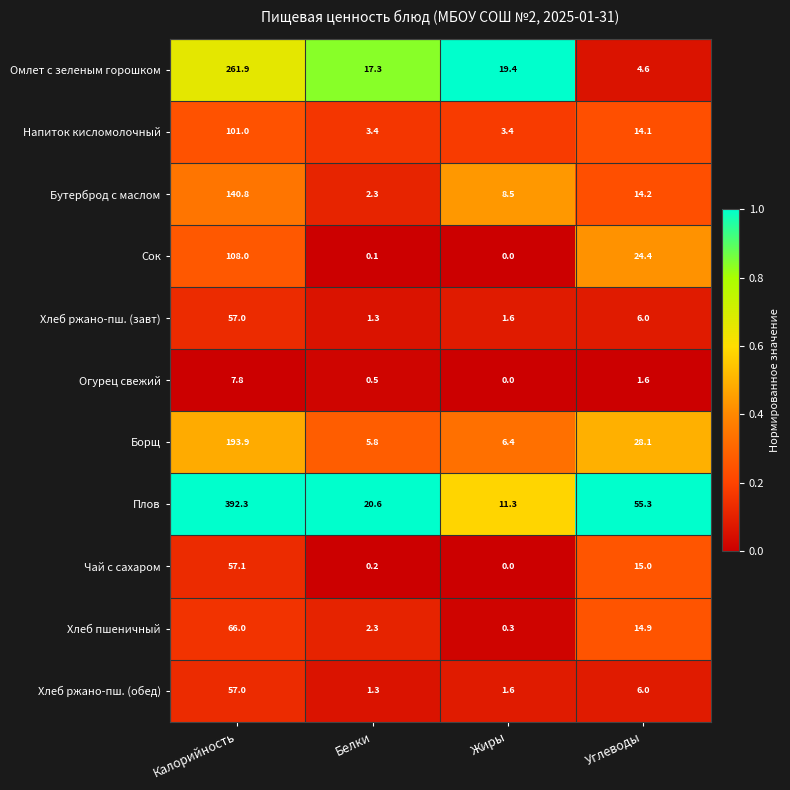

What is the difference between the maximum and minimum values in the Хлеб пшеничный series?

65.7